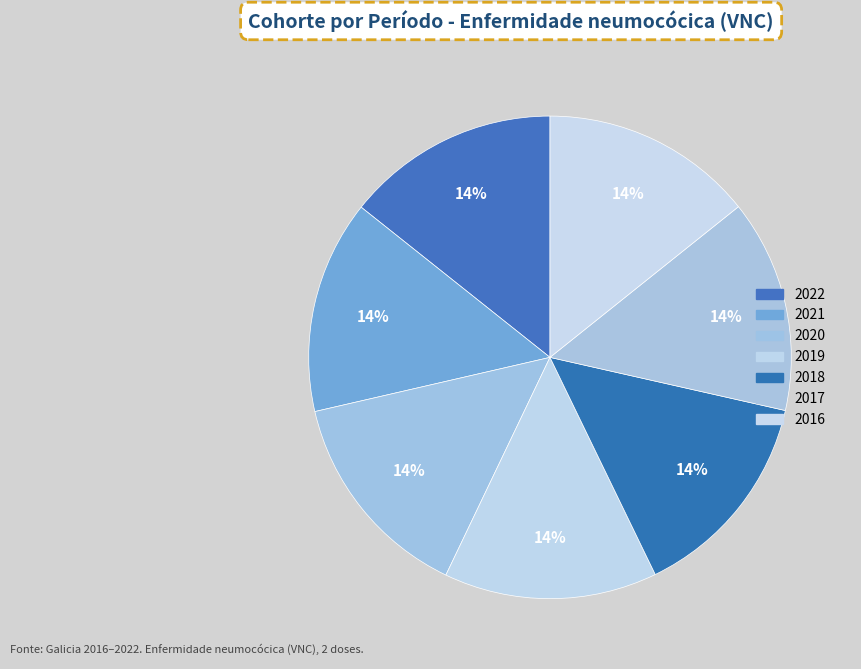

Does 2020 represent more than half of the total?

No